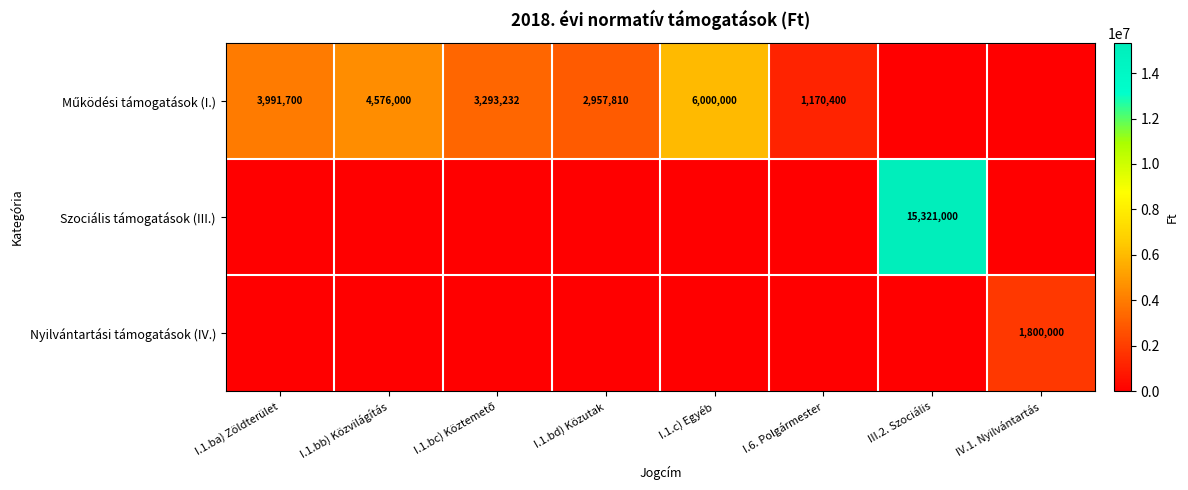

The Szociális támogatások (III.) series shows 20453520 at III.2. Szociális. True or false?

False